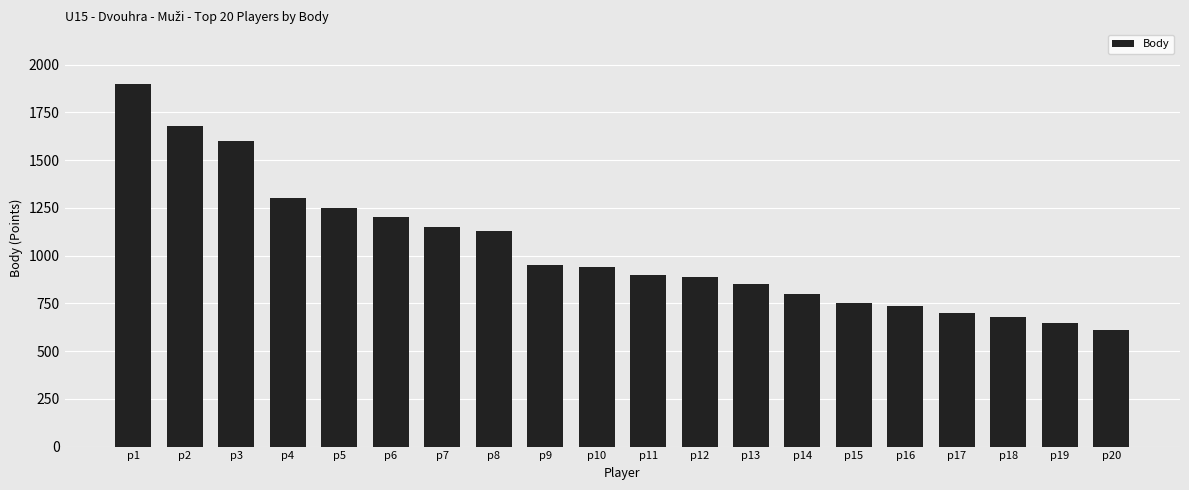

Is it true that the value at p16 is 335?

False